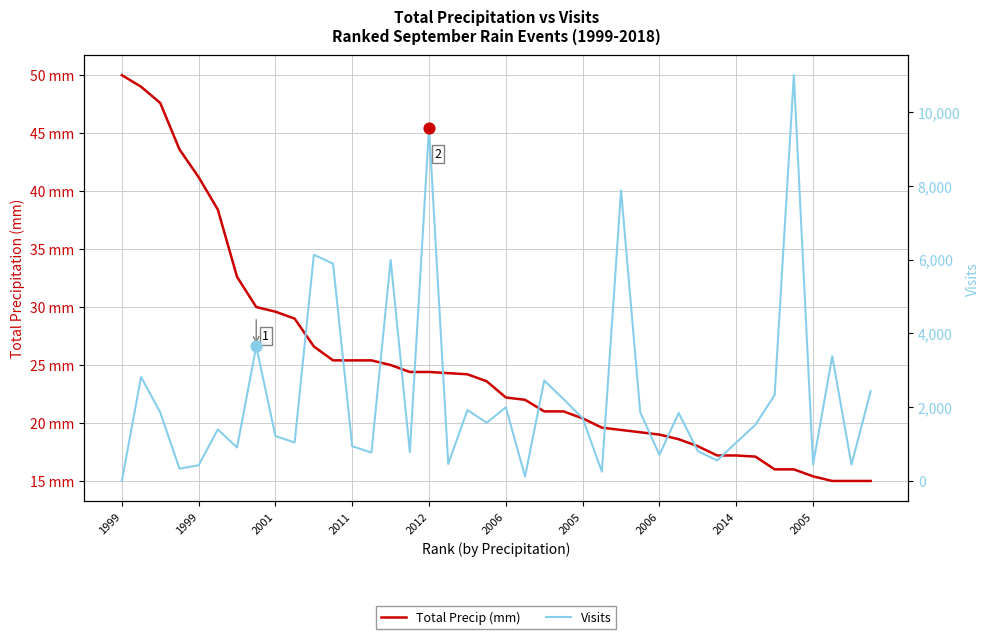

Which series has the largest total across all categories?

Visits